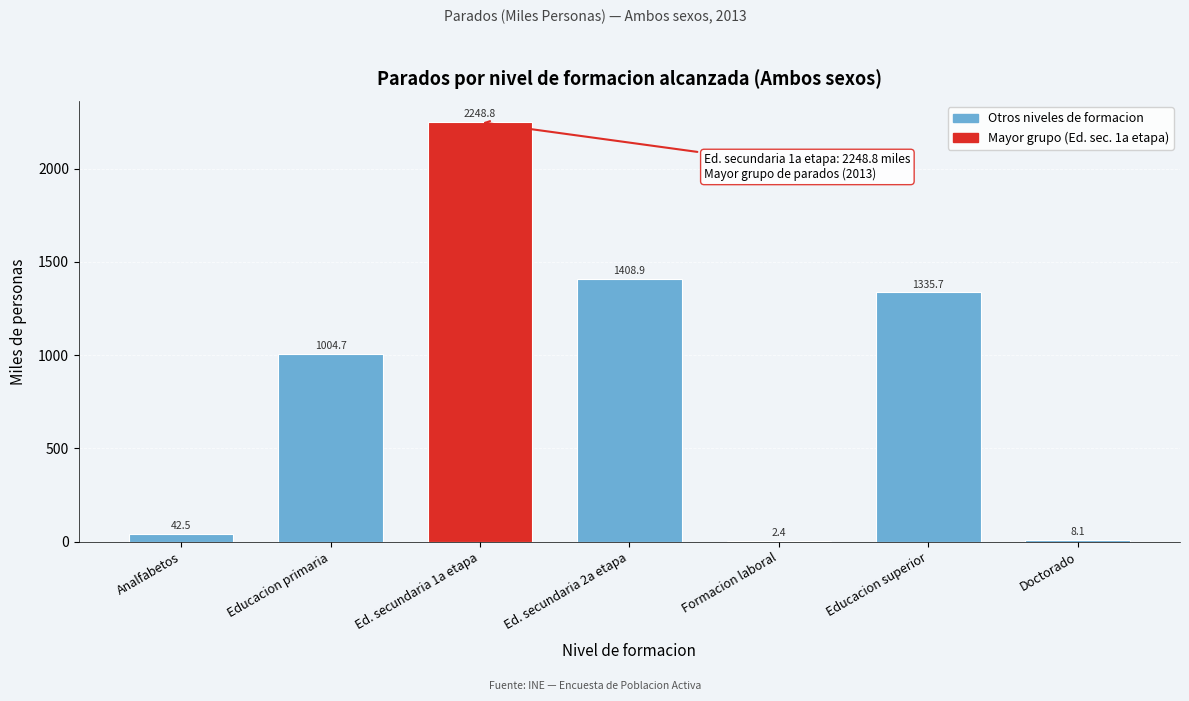

Reading left to right, extract all data points from this chart.

Analfabetos=42.5	Educacion primaria=1004.7	Ed. secundaria 1a etapa=2248.8	Ed. secundaria 2a etapa=1408.9	Formacion laboral=2.4	Educacion superior=1335.7	Doctorado=8.1